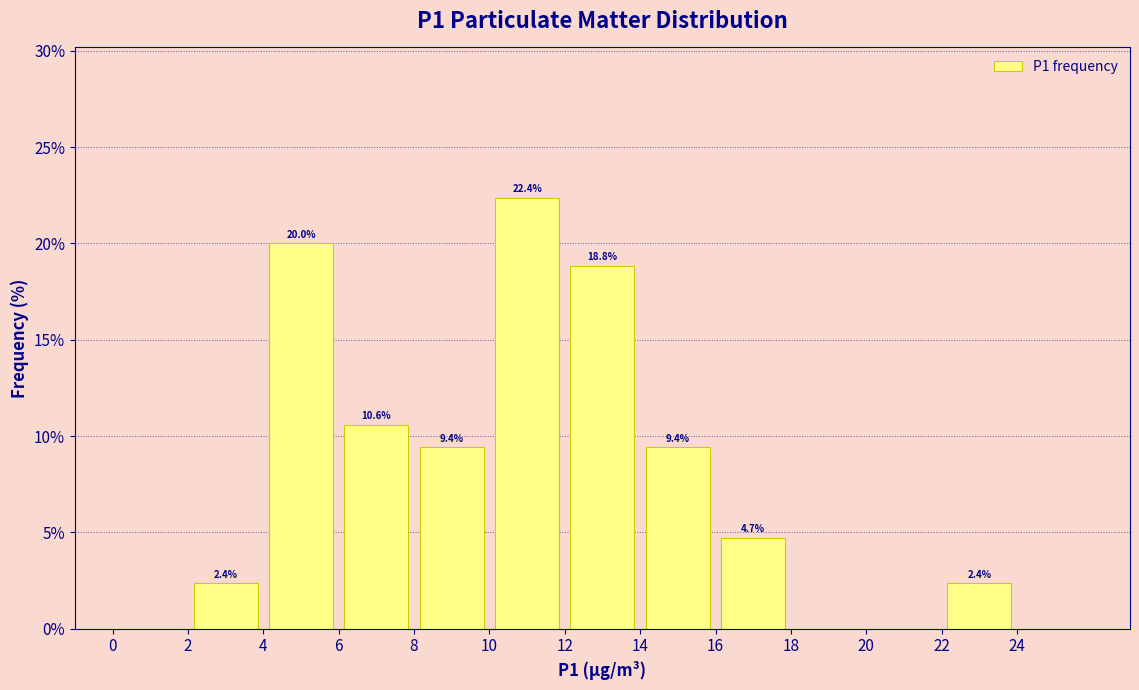

Over which range of the x-axis is the bar tallest?

10 to 12